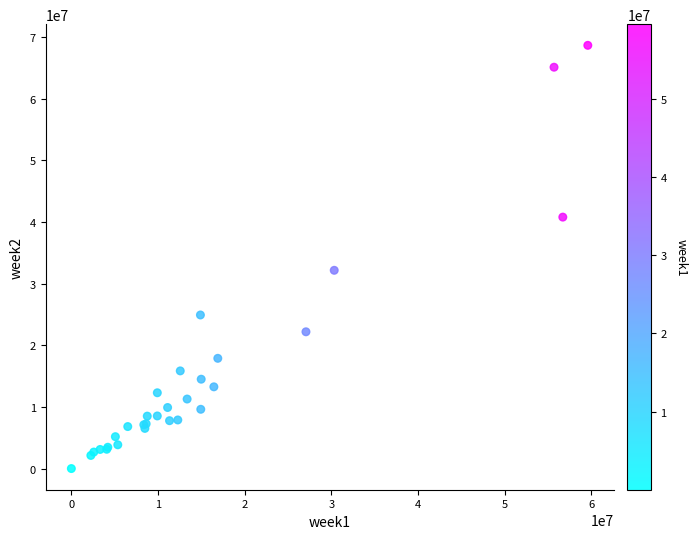

What Y value in the scatter plot is closest to 34336200?

32168000